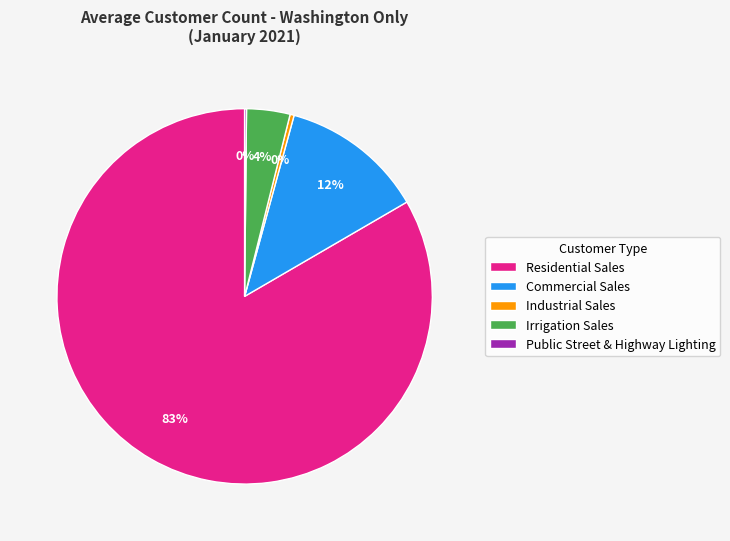

To the nearest percent, what is the average slice percentage?

20%